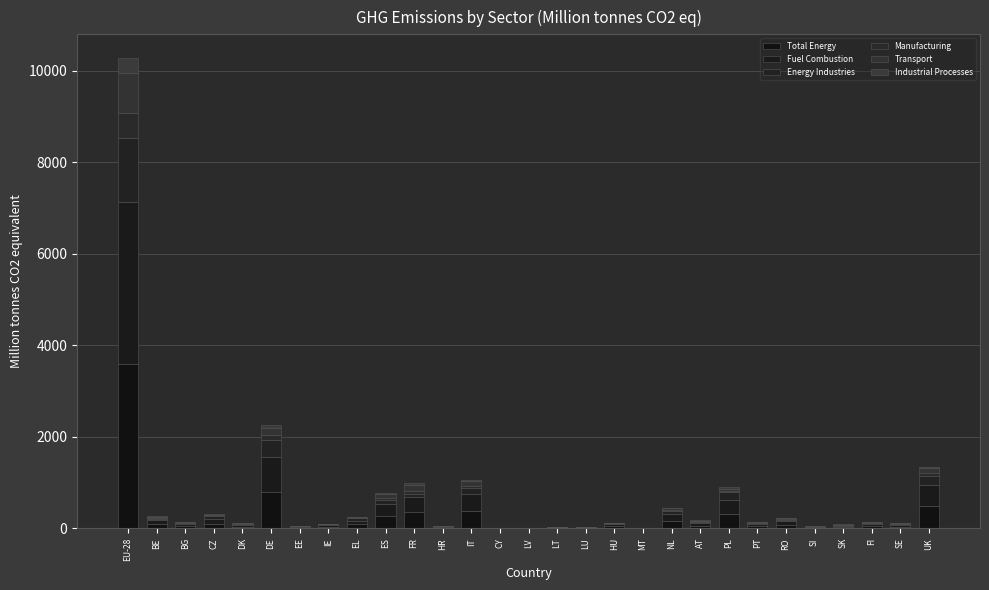

List the labels in order of Transport value, smallest first.

MT, CY, EE, LV, LT, HR, SI, LU, SK, BG, HU, IE, DK, FI, RO, EL, CZ, PT, SE, AT, BE, NL, PL, ES, IT, UK, FR, DE, EU-28